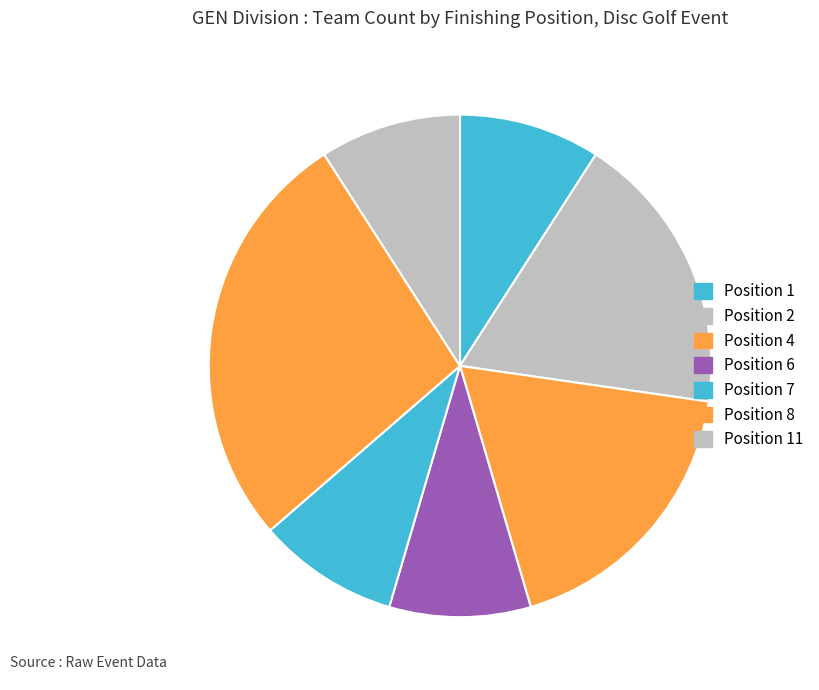

What is the largest slice in the pie chart?

Position 8